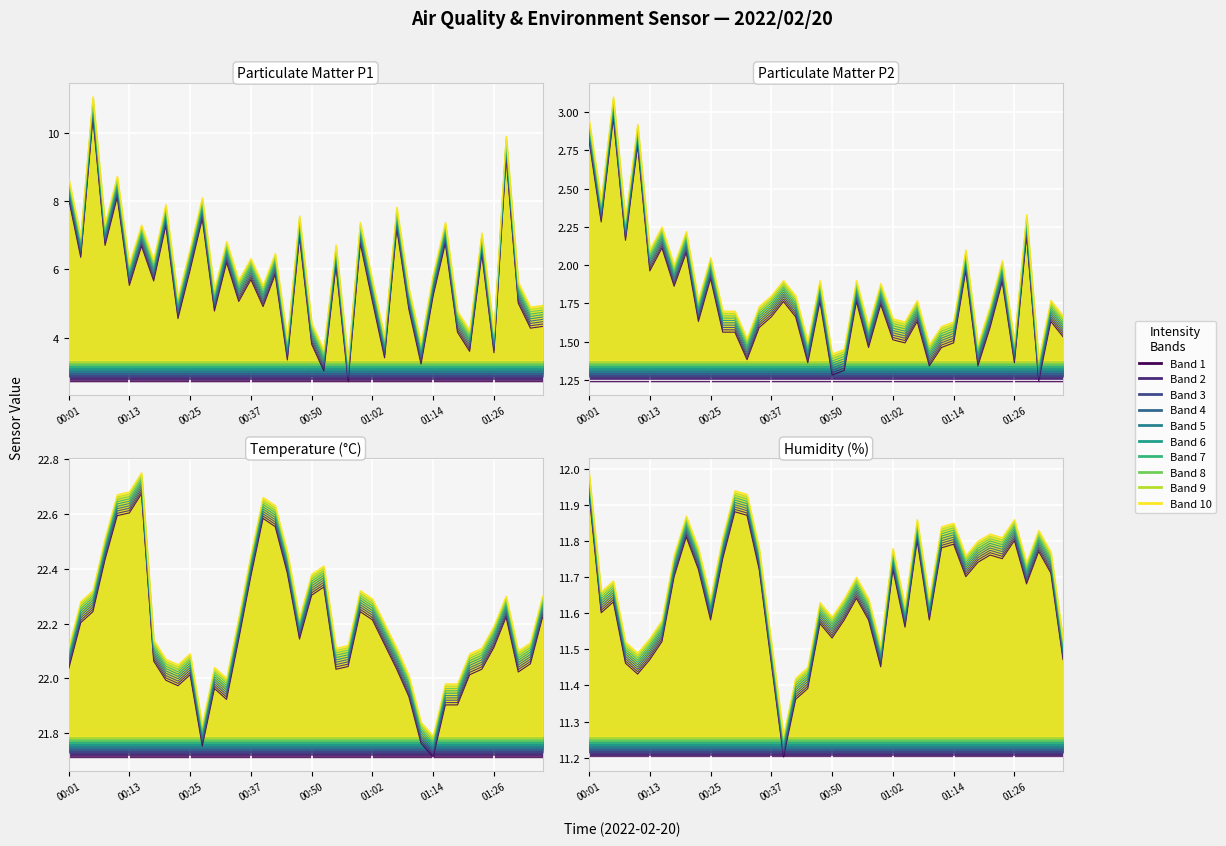

What is the sum of all values?

465.5